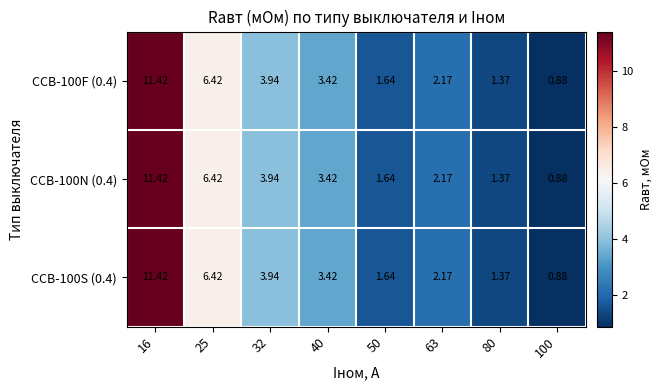

Count the number of data series in this chart.

3